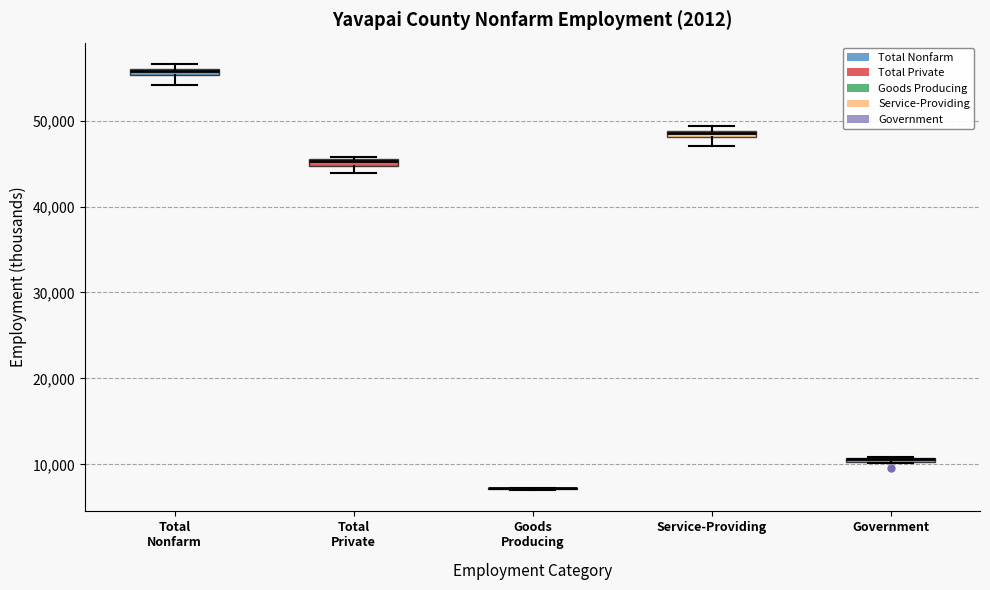

Where is the lower edge of the box for Government on the y-axis? The values are not printed on the chart, so give them approximately, as read against the axis.

10000